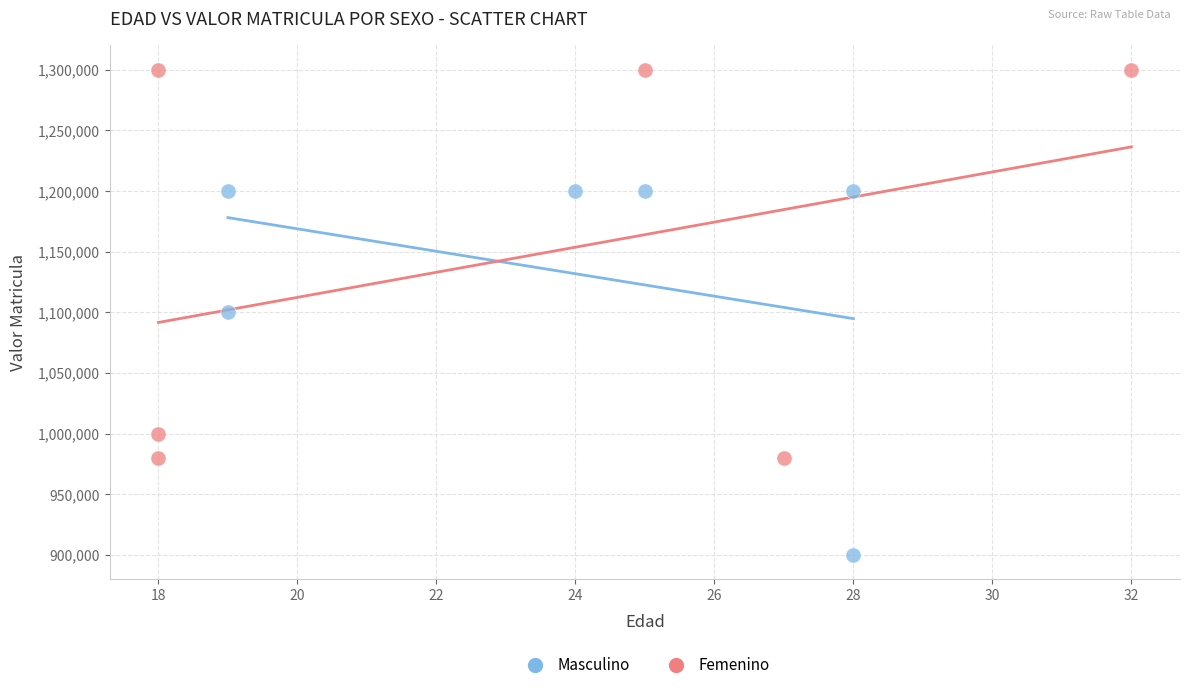

Which series contains the lowest Y value?

Masculino